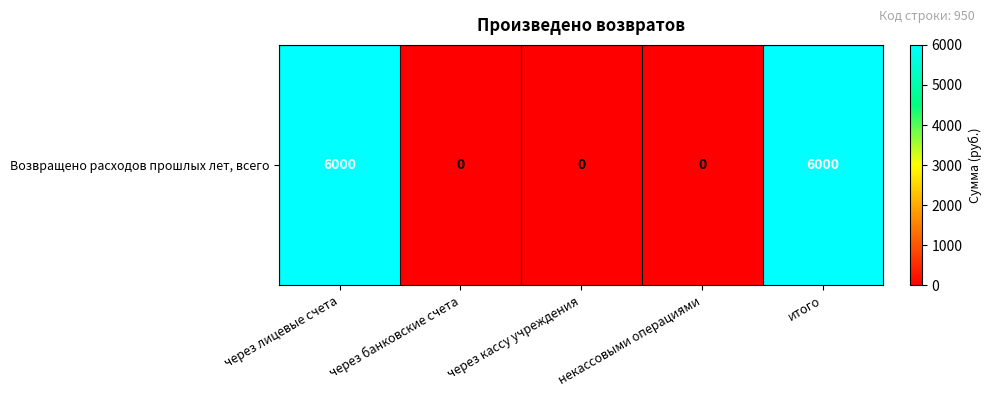

Where is the data nearest to the value 3000?

через лицевые счета